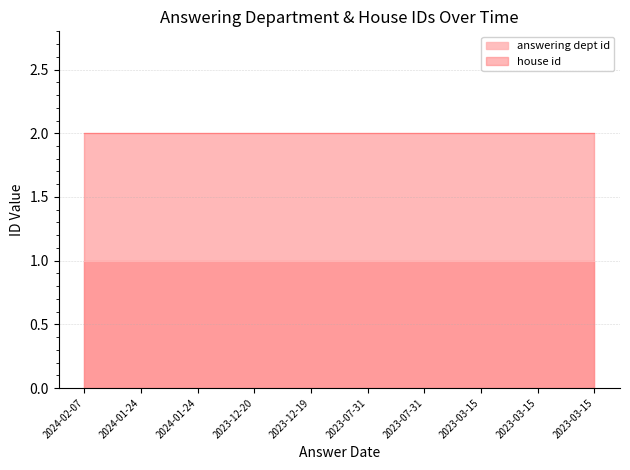

True or false: answering dept id has a value of 1 at 2023-12-20.

False